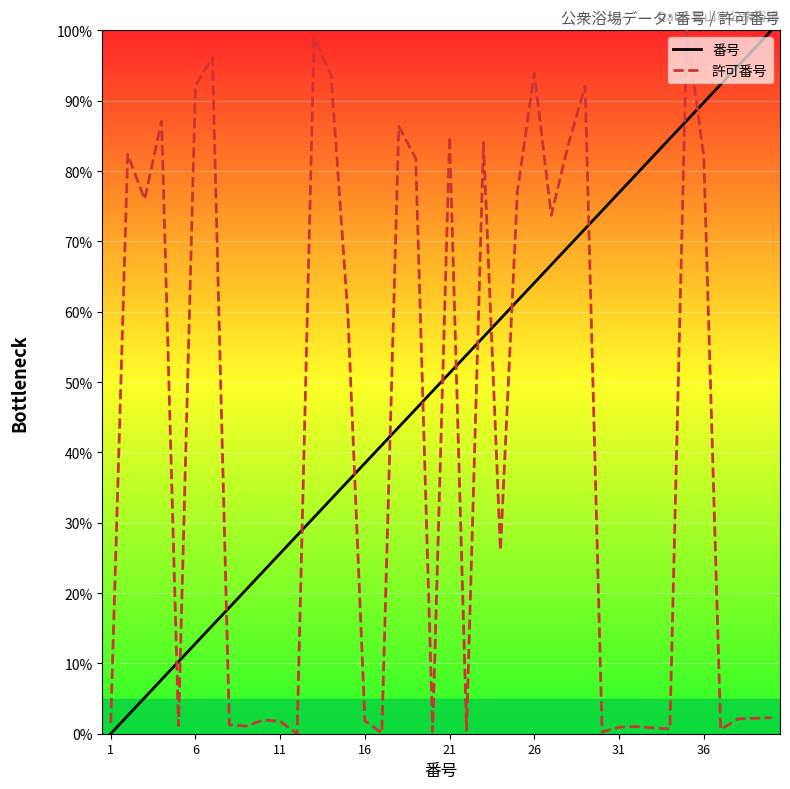

Count the number of categories in the chart.

40